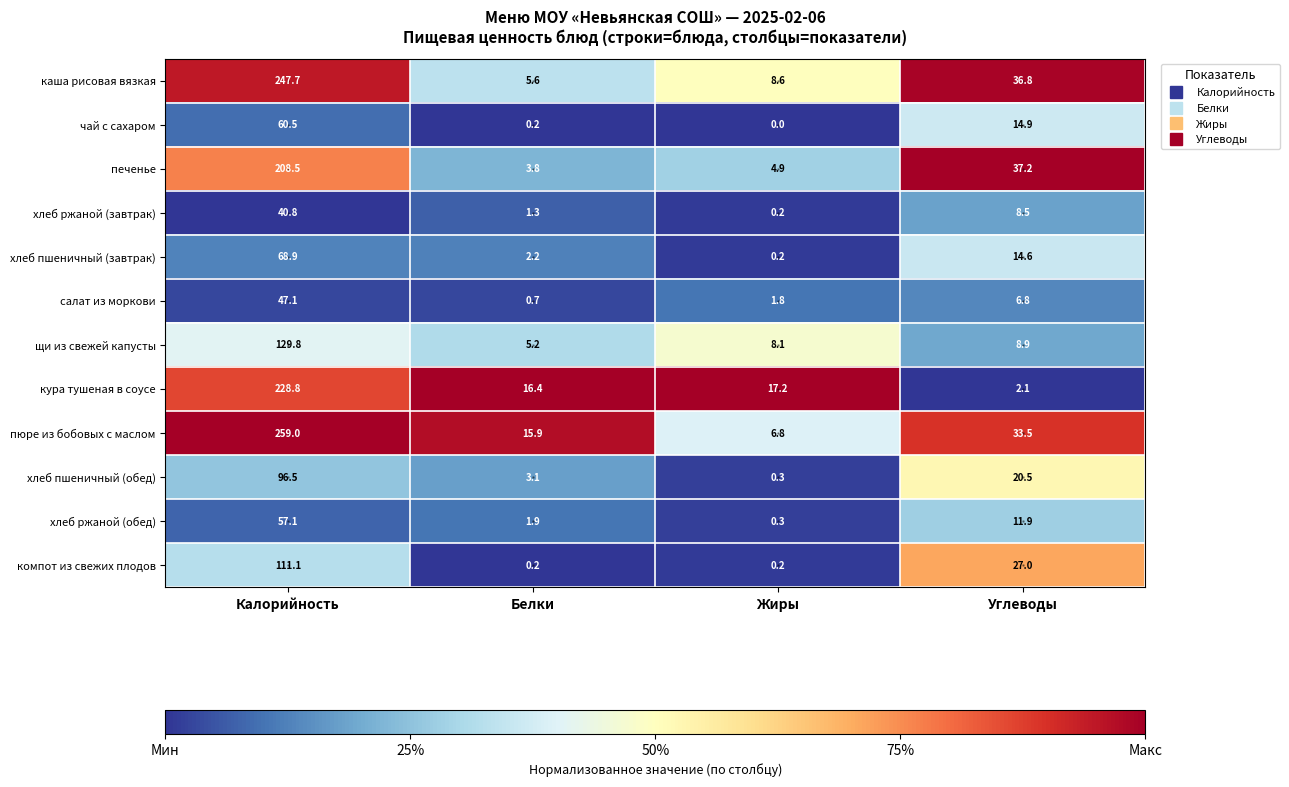

Is it true that чай с сахаром equals 0.2 at Белки?

True